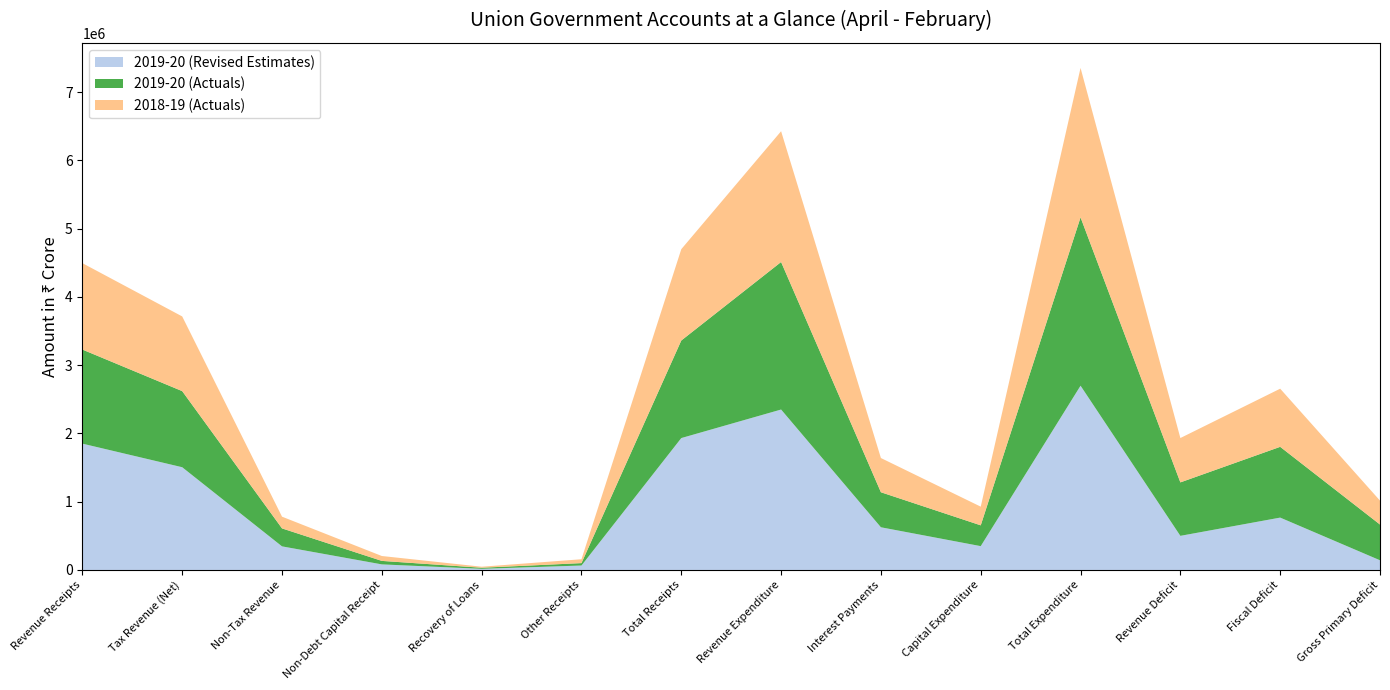

Reading left to right, list all the values displayed in this chart.

2019-20 (Revised Estimates): Revenue Receipts=1850101	Tax Revenue (Net)=1504587	Non-Tax Revenue=345514	Non-Debt Capital Receipt=81605	Recovery of Loans=16605	Other Receipts=65000	Total Receipts=1931706	Revenue Expenditure=2349645	Interest Payments=625105	Capital Expenditure=348907	Total Expenditure=2698552	Revenue Deficit=499544	Fiscal Deficit=766846	Gross Primary Deficit=141741
2019-20 (Actuals): Revenue Receipts=1377777	Tax Revenue (Net)=1114636	Non-Tax Revenue=263141	Non-Debt Capital Receipt=51092	Recovery of Loans=15849	Other Receipts=35243	Total Receipts=1428869	Revenue Expenditure=2160701	Interest Payments=512984	Capital Expenditure=304653	Total Expenditure=2465354	Revenue Deficit=782924	Fiscal Deficit=1036485	Gross Primary Deficit=523501
2018-19 (Actuals): Revenue Receipts=1265678	Tax Revenue (Net)=1093923	Non-Tax Revenue=171755	Non-Debt Capital Receipt=71662	Recovery of Loans=15042	Other Receipts=56620	Total Receipts=1337340	Revenue Expenditure=1915303	Interest Payments=501160	Capital Expenditure=273536	Total Expenditure=2188839	Revenue Deficit=649625	Fiscal Deficit=851499	Gross Primary Deficit=350339